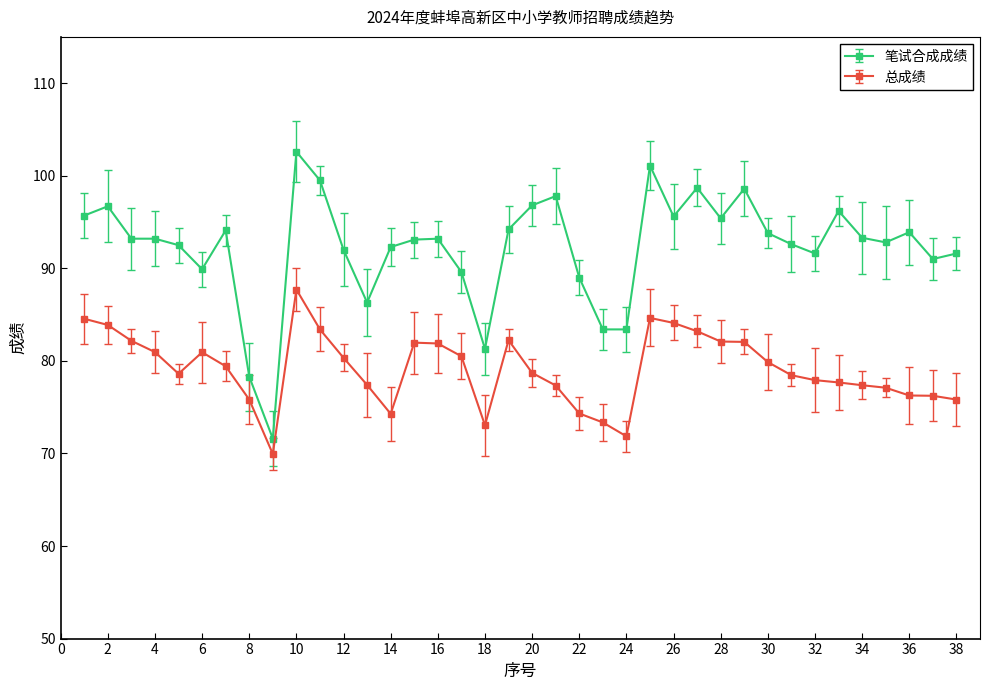

Which series has the largest range (max minus min)?

笔试合成成绩